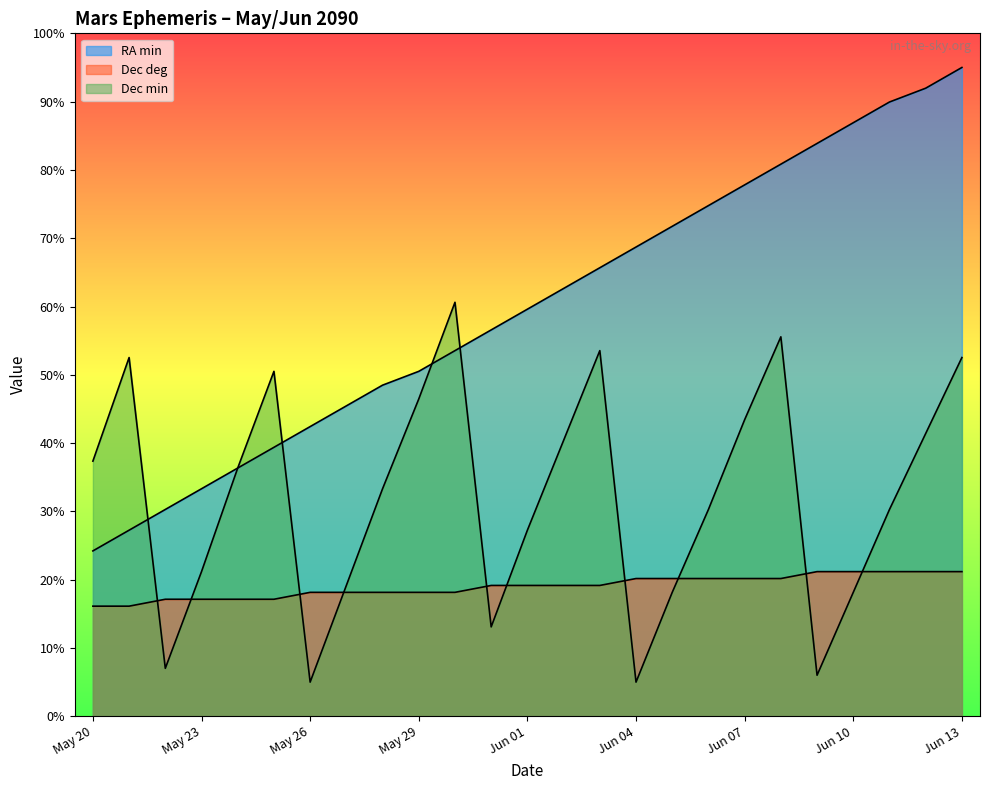

What is the spread (max minus min) of values at Jun 11?

68.8